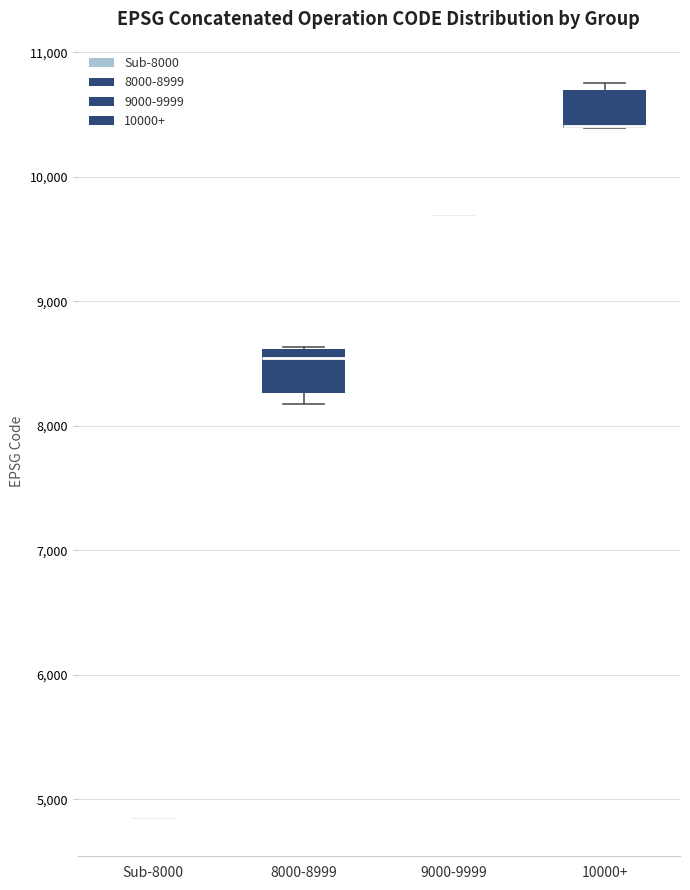

Reading left to right, transcribe this box plot: for each box, give where its median line is, the range the box spans, and where its two whiskers end, as read against the y-axis. The values are not printed on the chart, so give them approximately, as read against the axis.

Sub-8000: box collapsed to a line at 4800, whiskers 4800 to 4800
8000-8999: median 8500, box 8300 to 8600, whiskers 8200 to 8600
9000-9999: box collapsed to a line at 9700, whiskers 9700 to 9700
10000+: median 10400 (drawn on the box's lower edge), box 10400 to 10700, whiskers 10400 to 10800